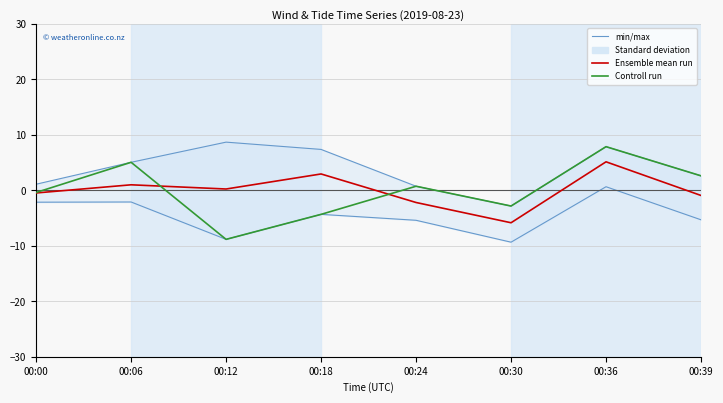

Reading left to right, transcribe all the data shown in this chart.

Ensemble mean run: -0.5	1.0	0.3	3.0	-2.2	-5.8	5.2	-0.9
Controll run: -0.4	5.1	-8.8	-4.3	0.8	-2.8	7.9	2.6